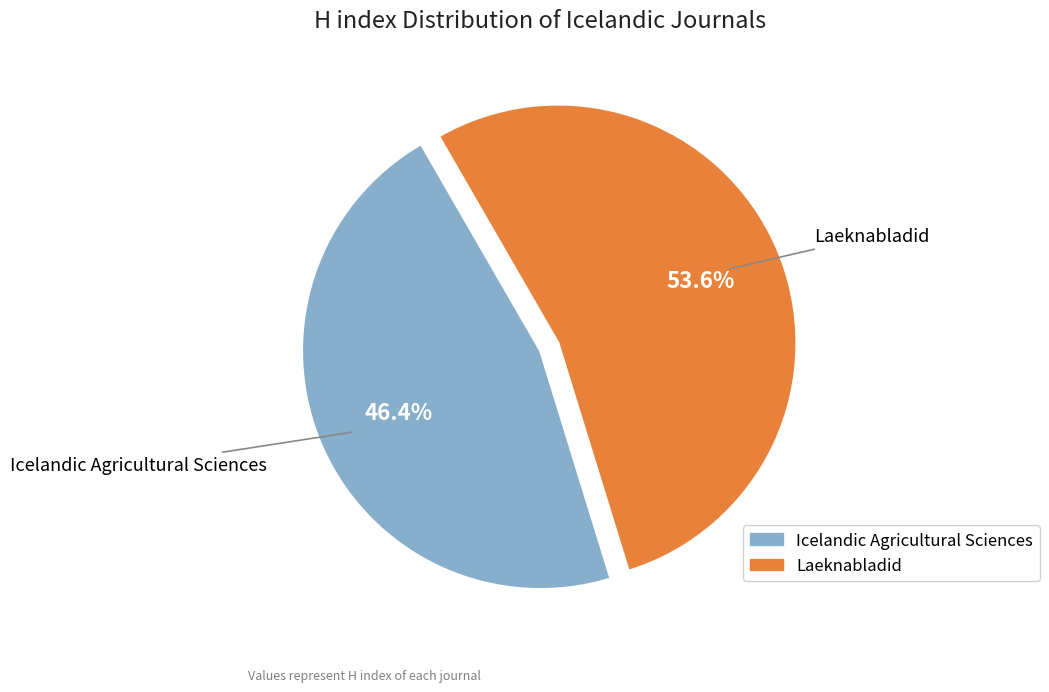

True or false: Laeknabladid accounts for 65% of the total.

False